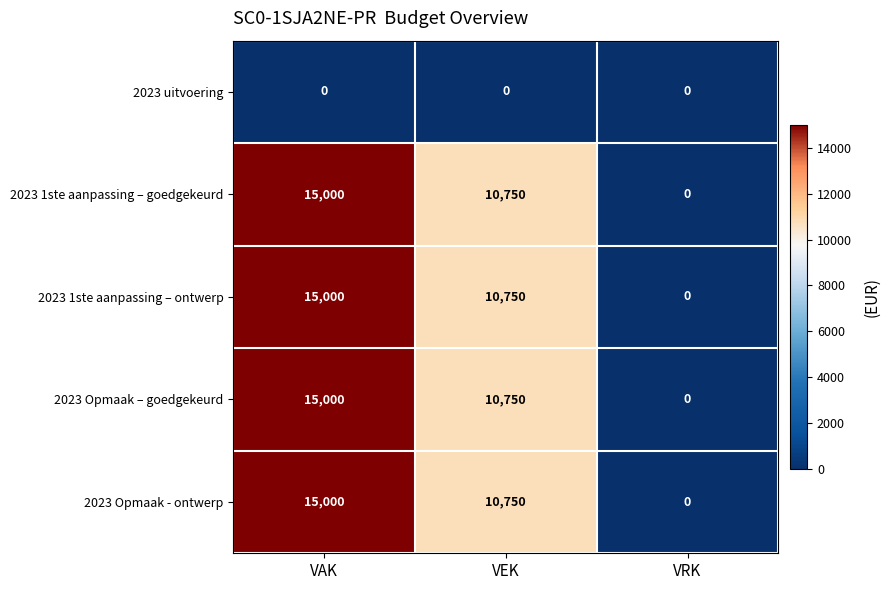

List the labels in order of 2023 1ste aanpassing – ontwerp value, largest first.

VAK, VEK, VRK